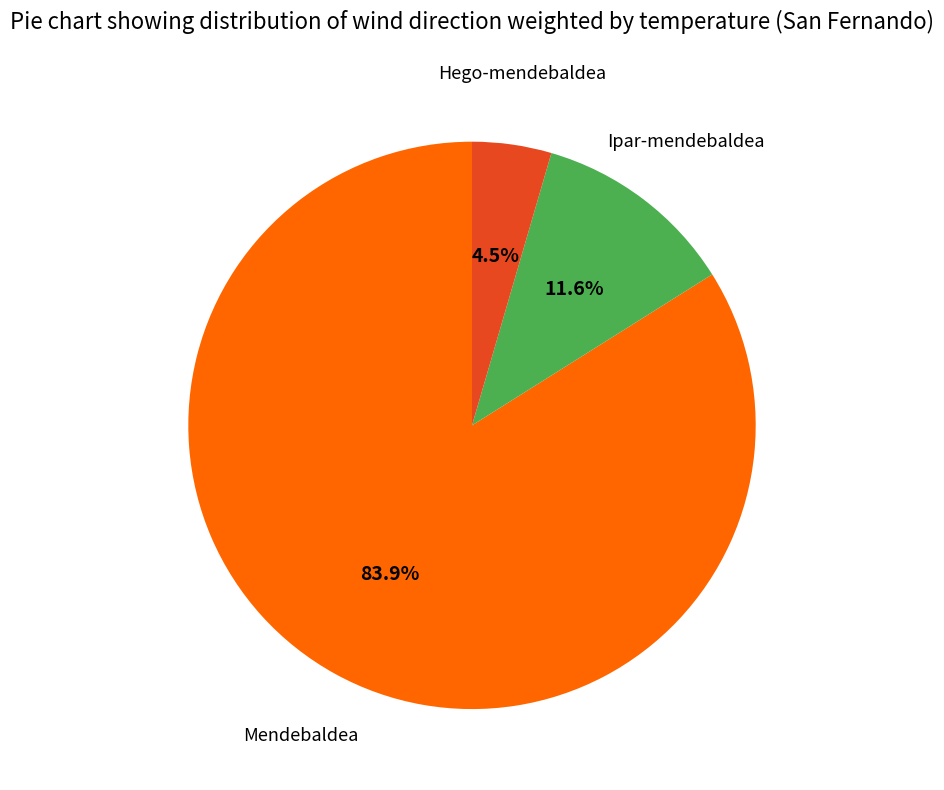

Does any single category account for the majority?

Yes